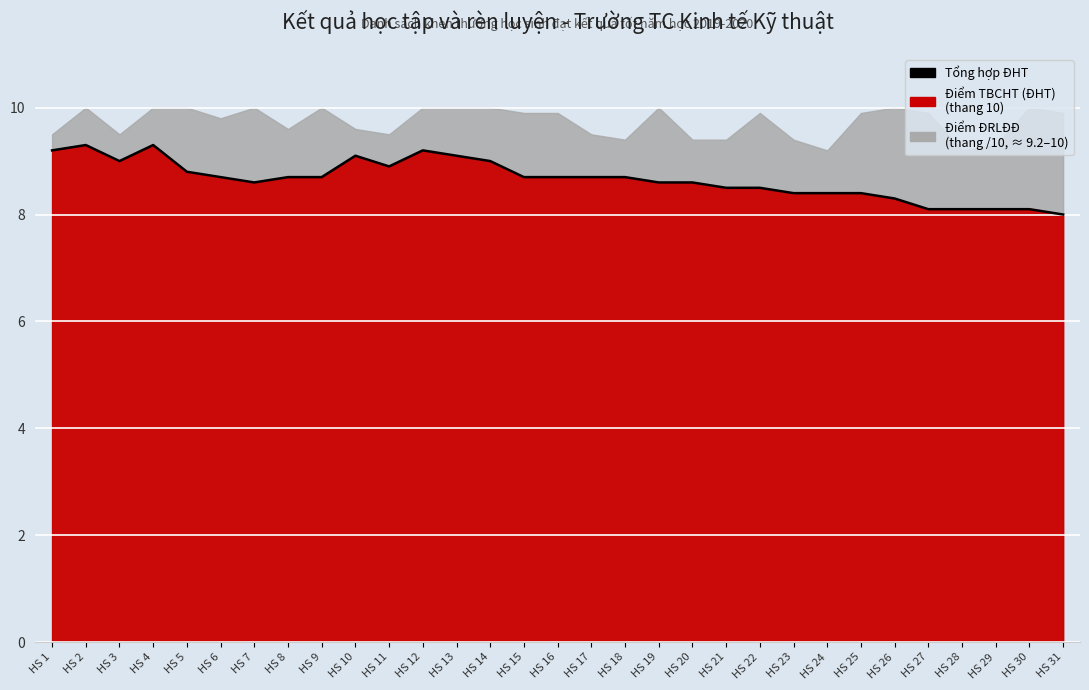

Where is the data nearest to the value 8?

HS 31